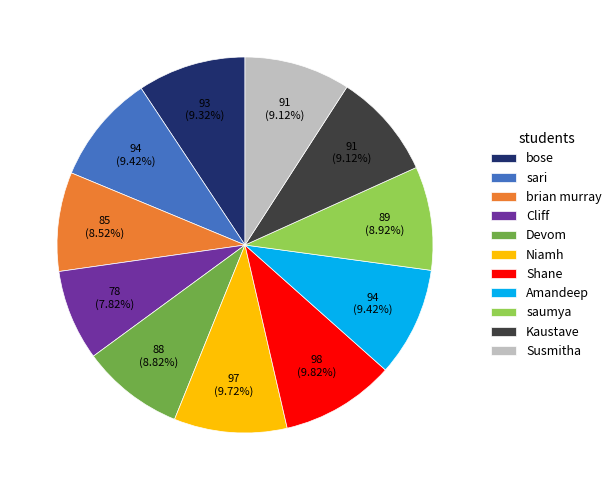

The saumya slice represents 9% of the pie. True or false?

True